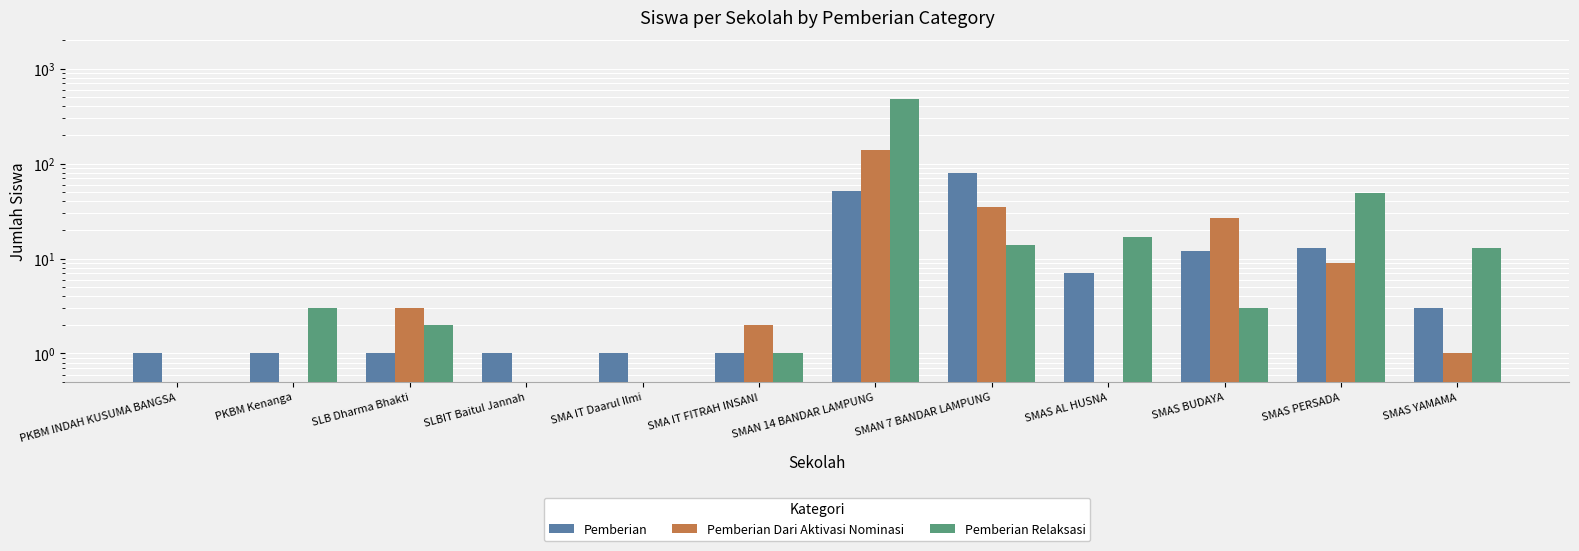

Does the chart contain stacked bars?

No